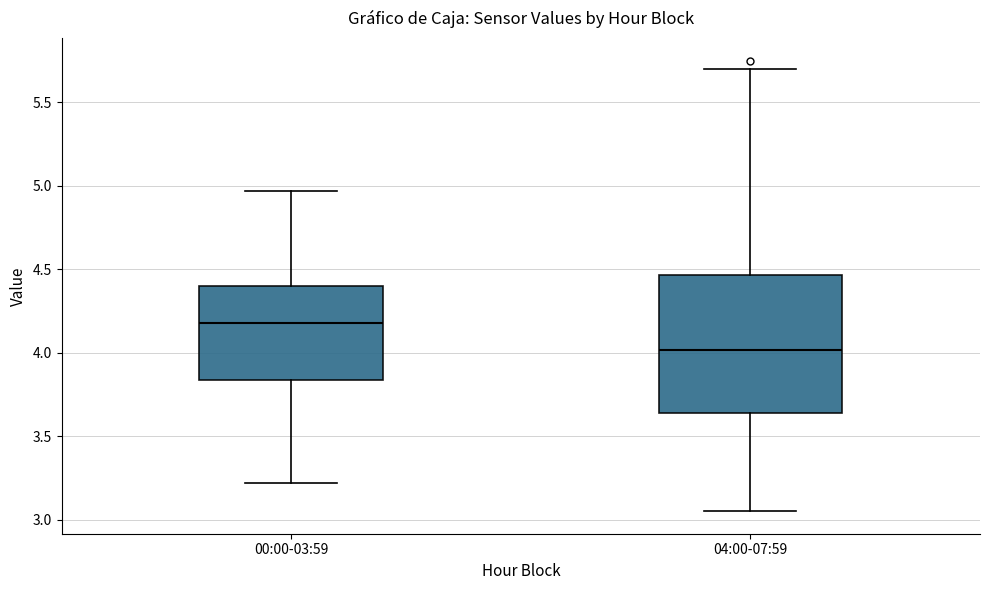

Which box's median line is the lowest?

04:00-07:59